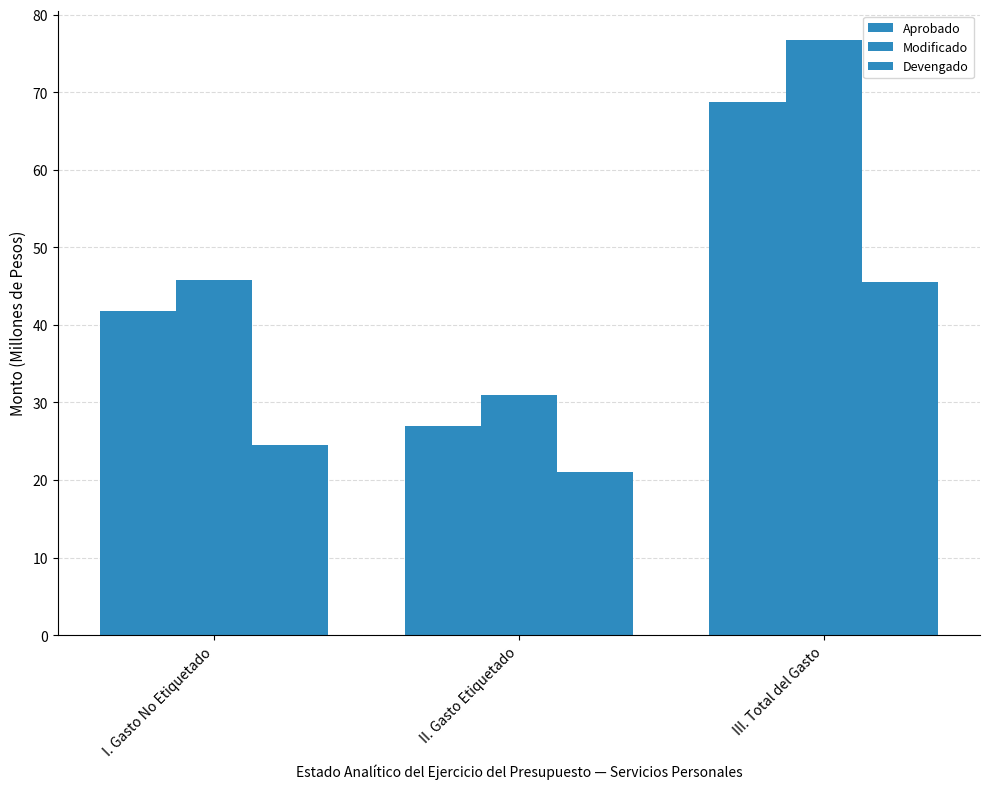

How many bars are there in total?

9